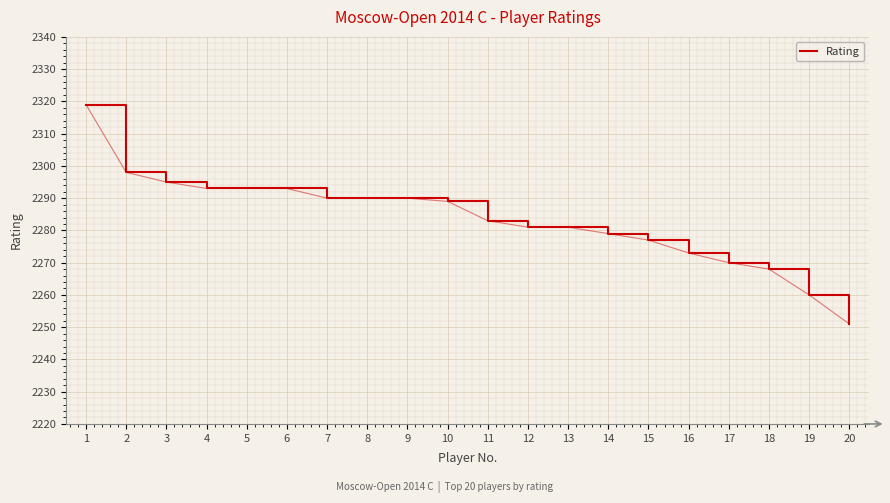

What is the change in value from 13 to 17?

-11